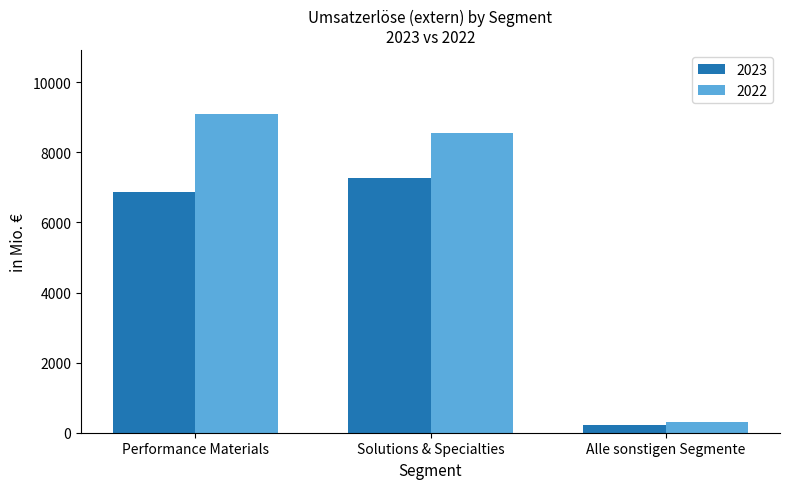

Is the value of 2022 at Solutions & Specialties greater than the value of 2023 at Alle sonstigen Segmente?

Yes